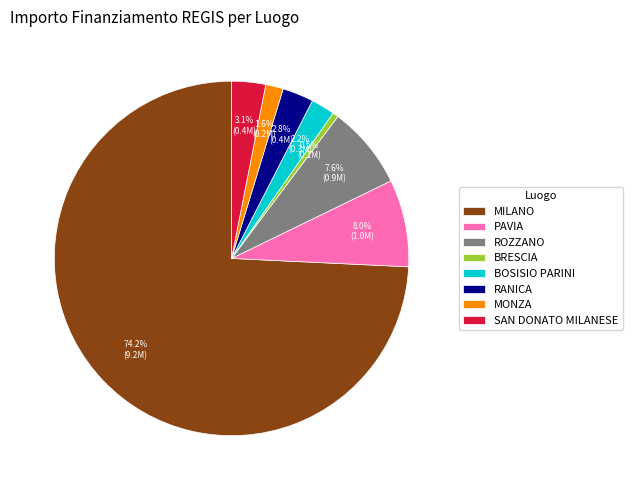

What percentage is the SAN DONATO MILANESE slice, to the nearest percent?

3%